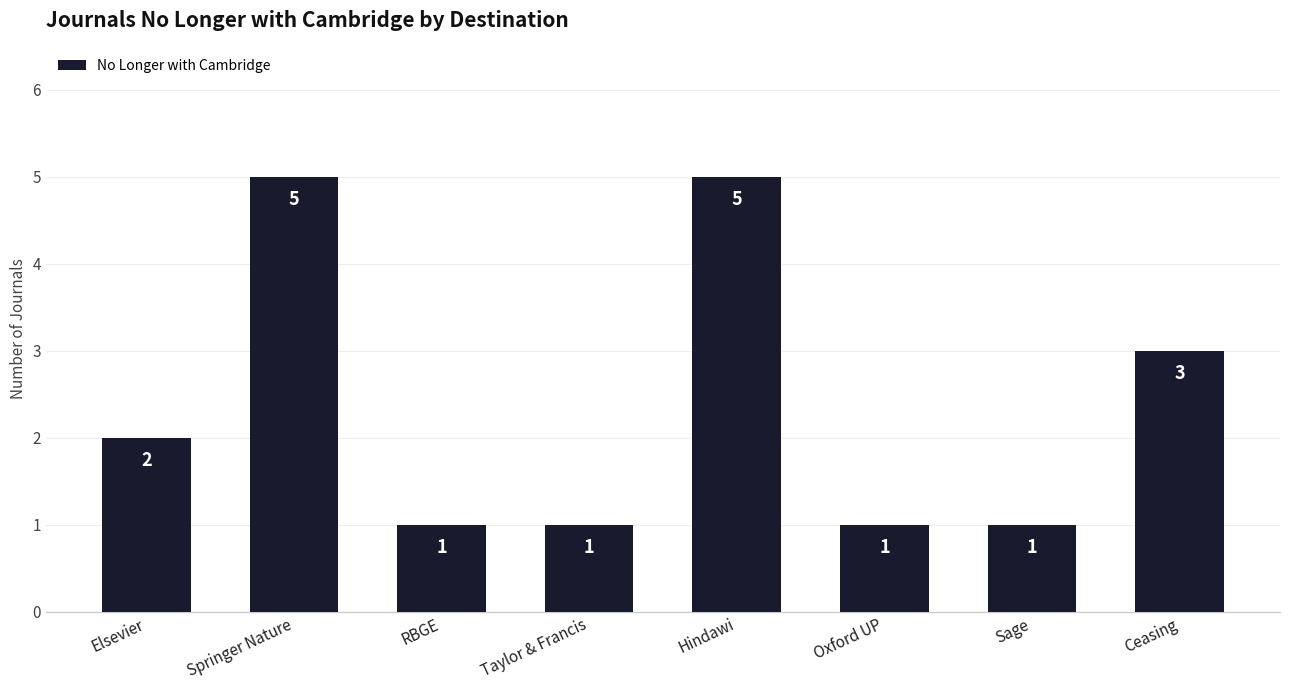

Approximately how many times larger is the value at Oxford UP compared to Sage?

1.0